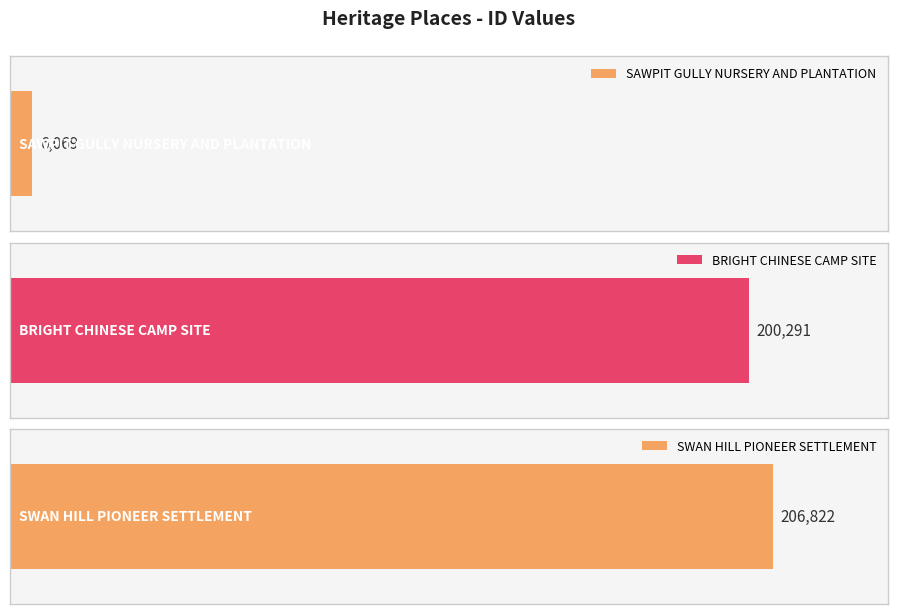

Which category has the highest value across all series?

SWAN HILL PIONEER SETTLEMENT